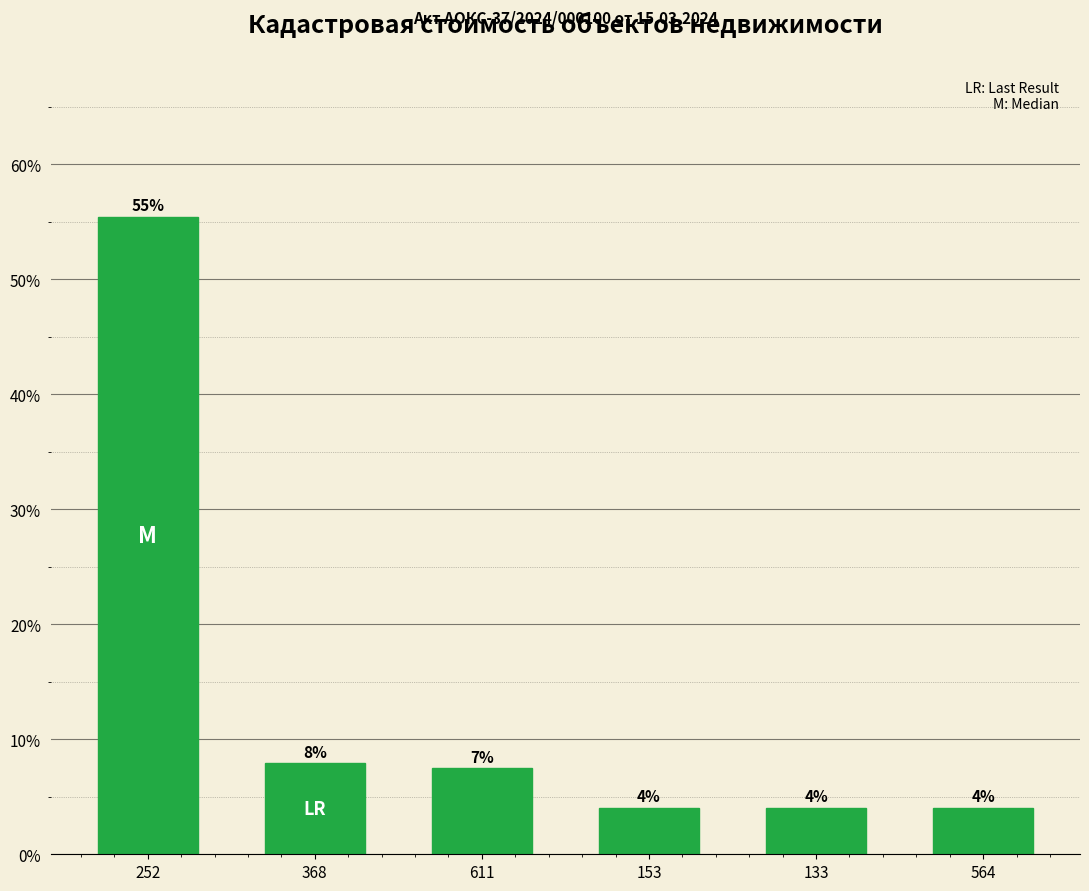

What is the average value?

13.8